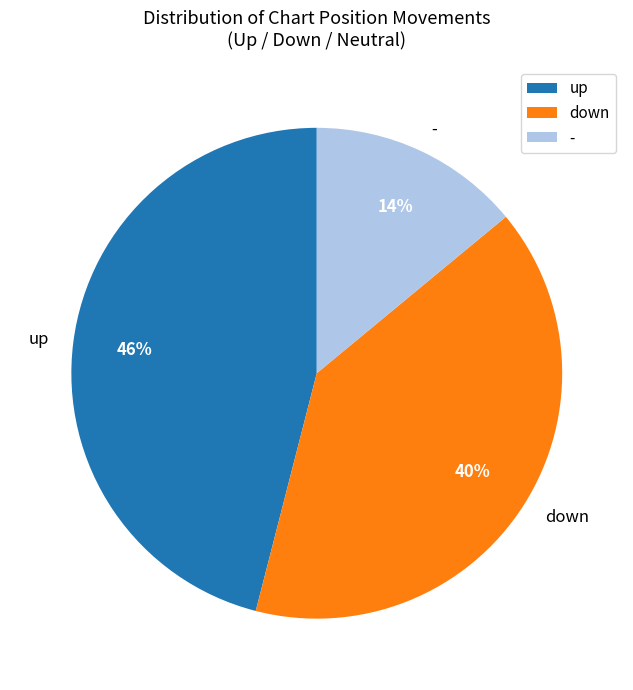

How many segments does this pie chart have?

3